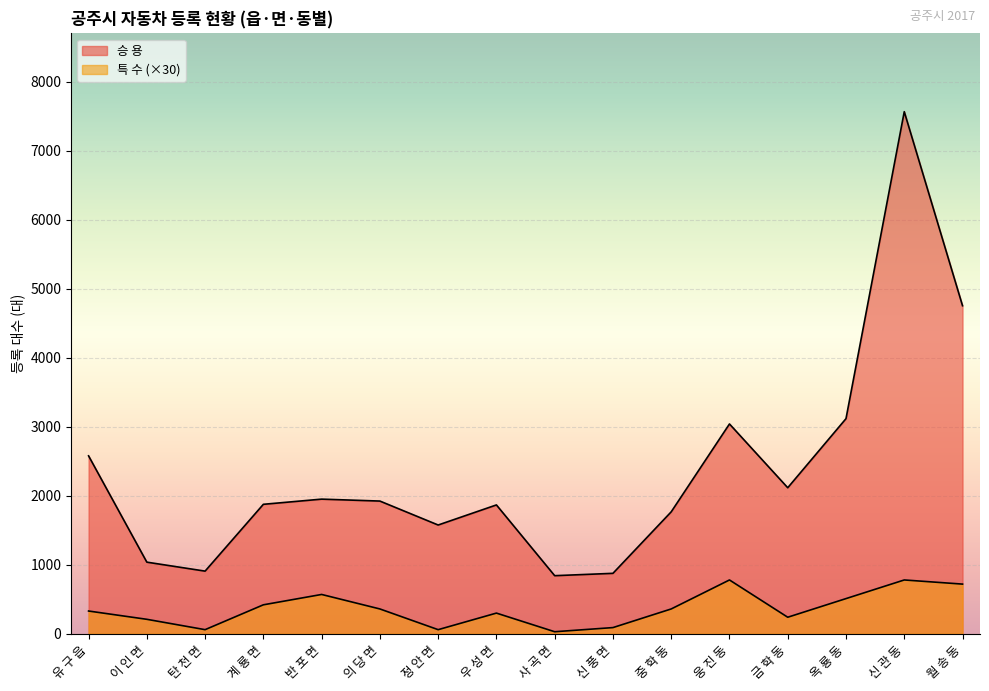

Where is the first local maximum for 특 수?

반 포 면